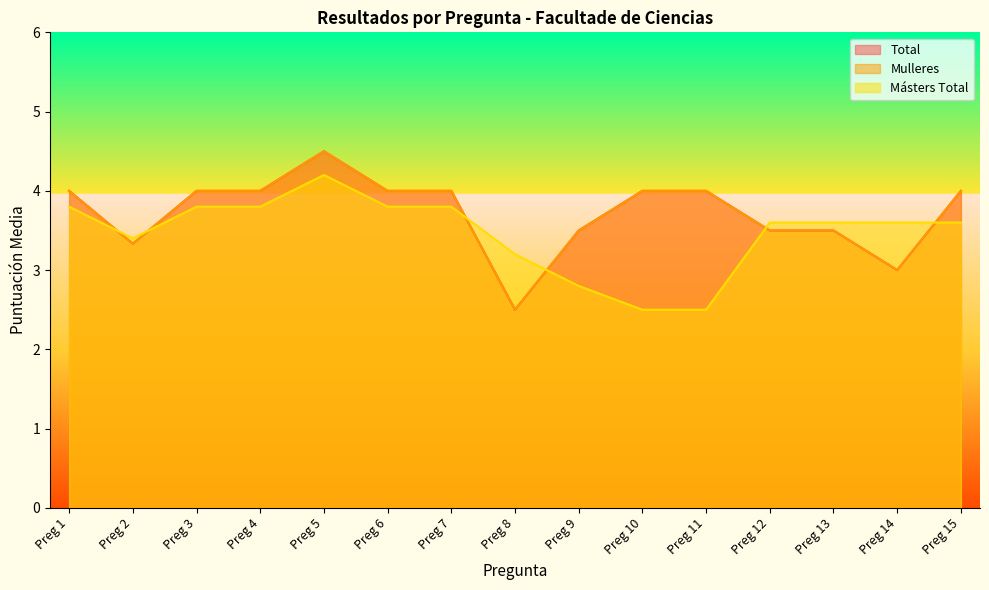

True or false: Mulleres and Másters Total cross at least once.

True